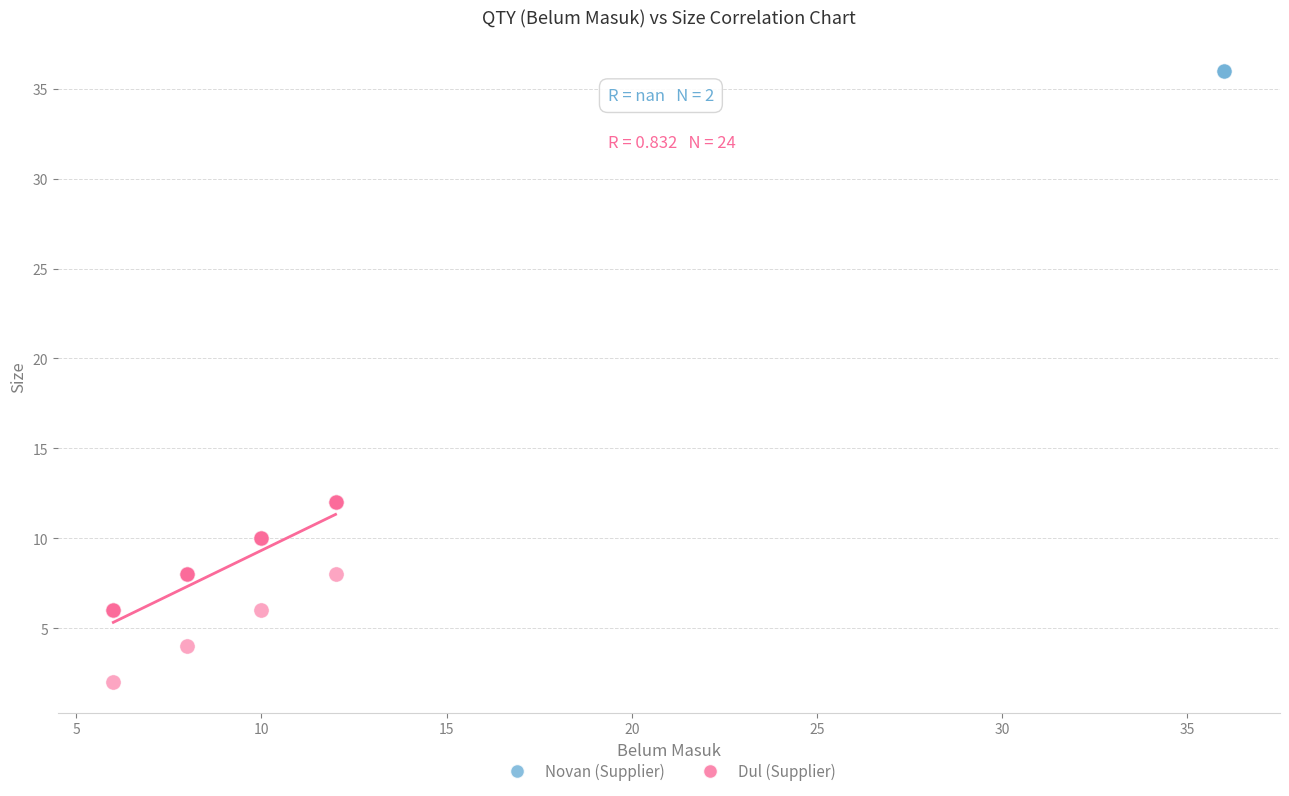

What are all the series names shown in the legend?

Novan (Supplier), Dul (Supplier)